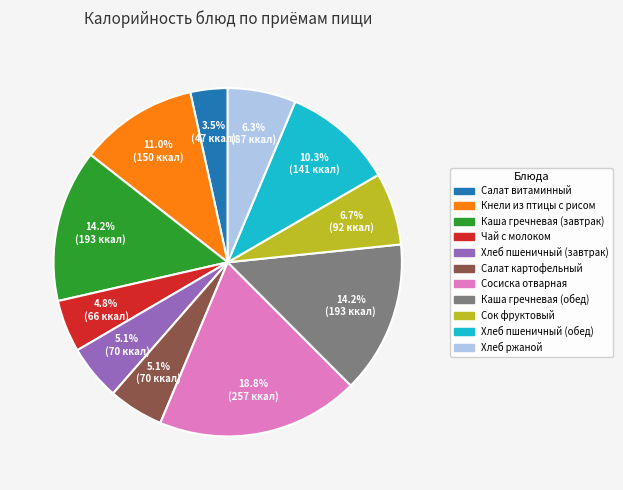

To the nearest percent, what is the combined percentage of Салат картофельный and Каша гречневая (обед)?

19%